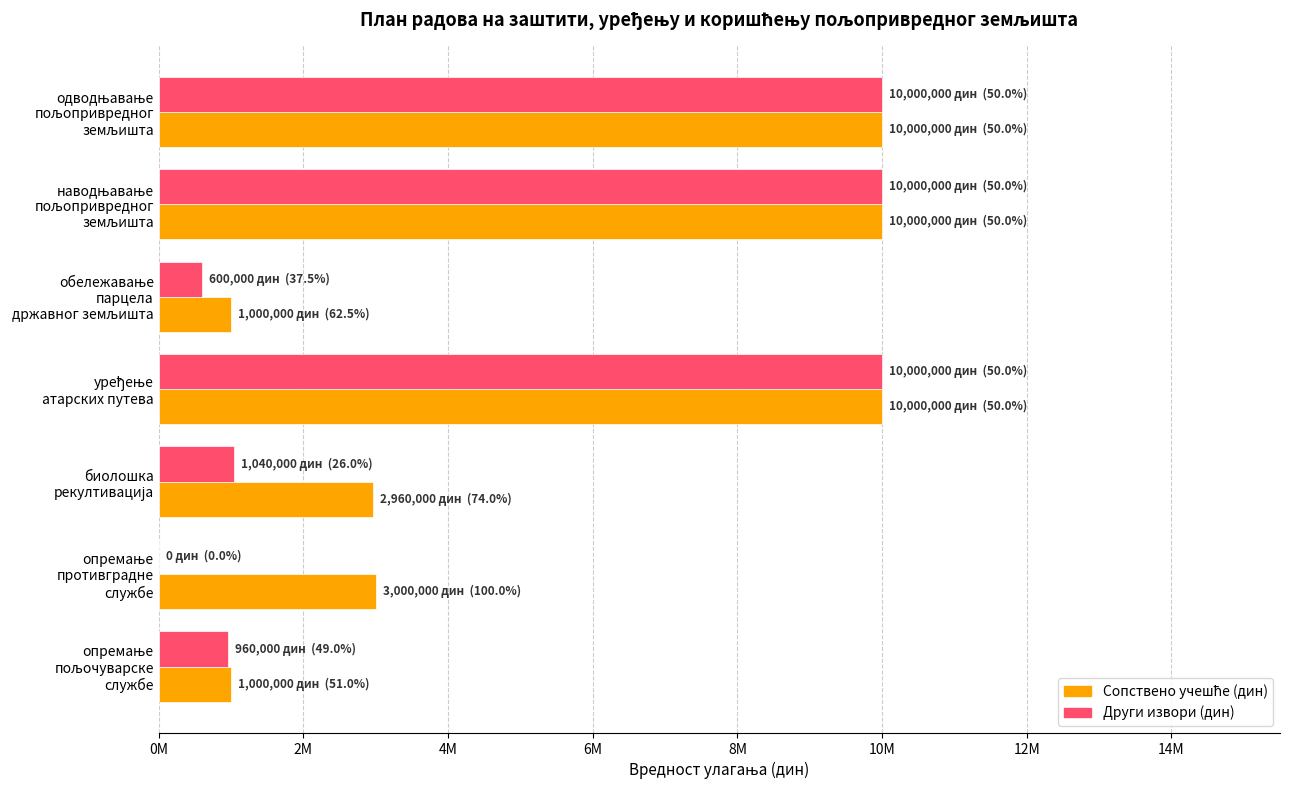

What are all the series names shown in the legend?

Сопствено учешће (дин), Други извори (дин)